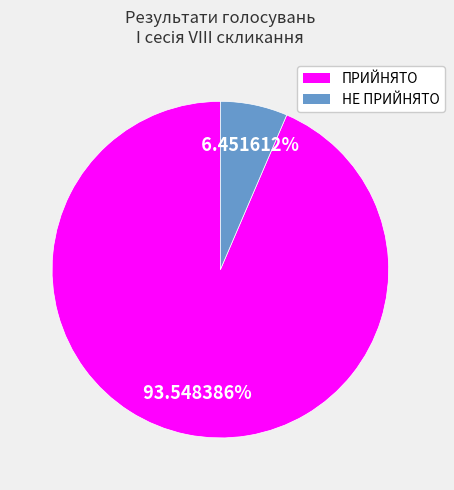

Count the number of slices in the pie.

2